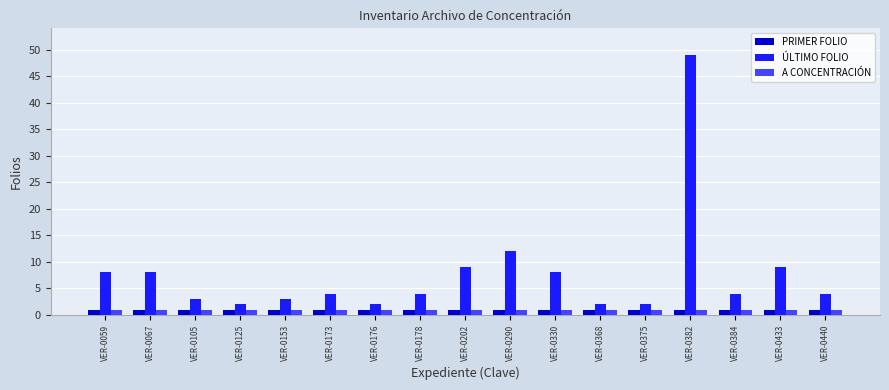

Which series has the largest range (max minus min)?

ÚLTIMO FOLIO